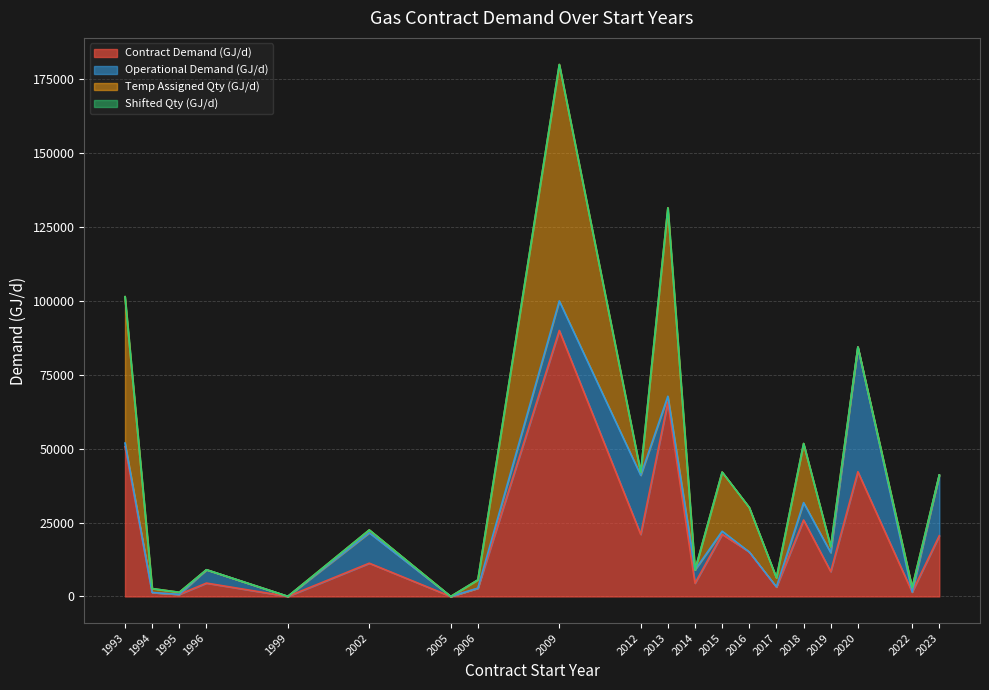

True or false: Contract Demand (GJ/d) and Shifted Qty (GJ/d) cross at least once.

False